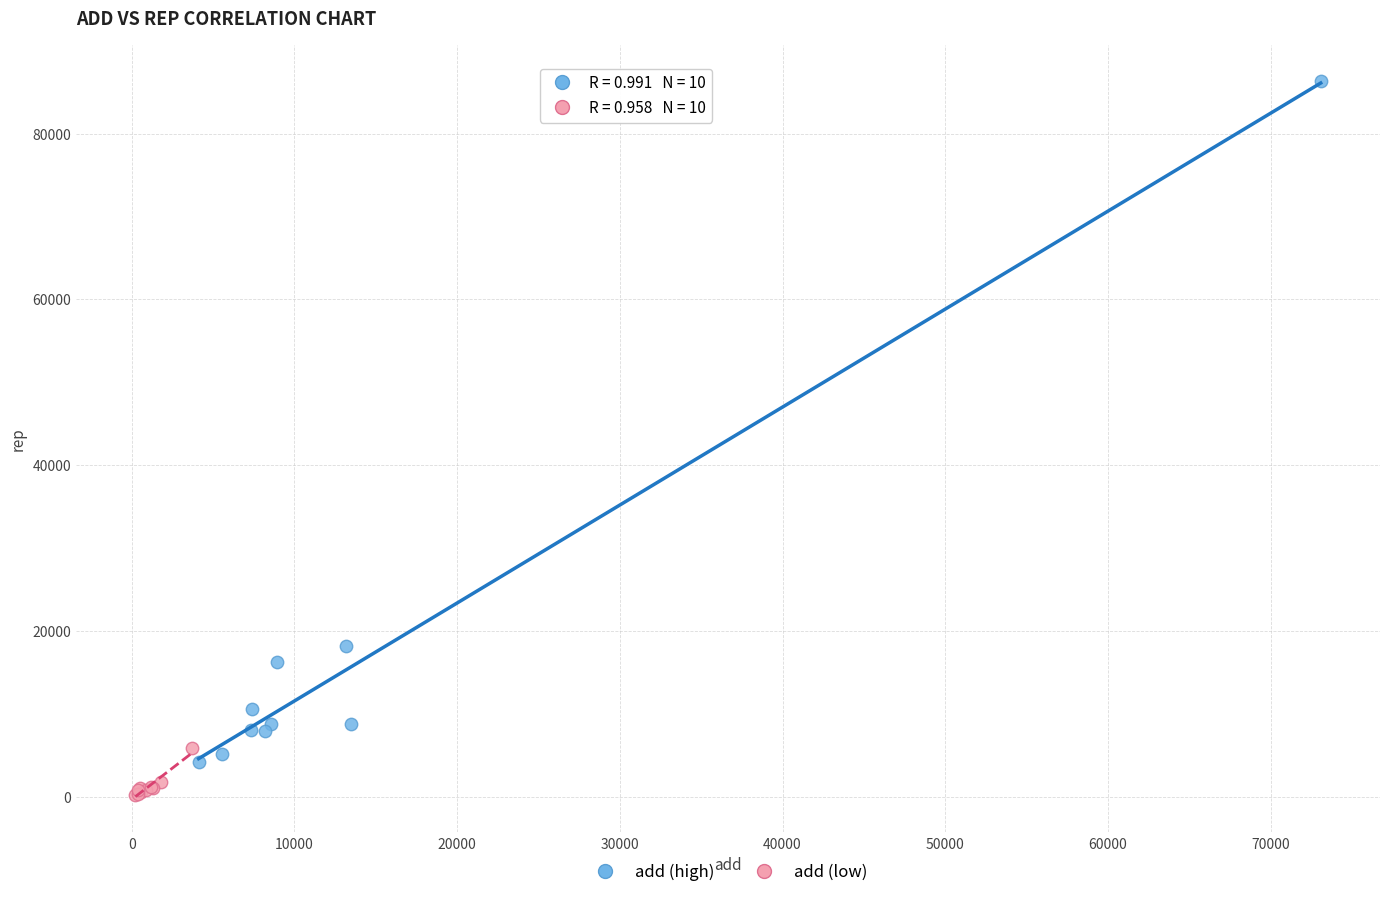

What are all the series names shown in the legend?

add (high), add (low)